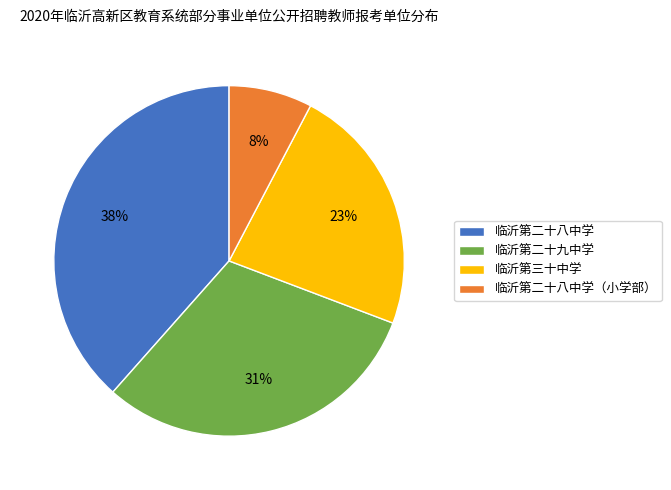

Do 临沂第二十九中学 and 临沂第二十八中学（小学部） together represent more than half of the pie?

No